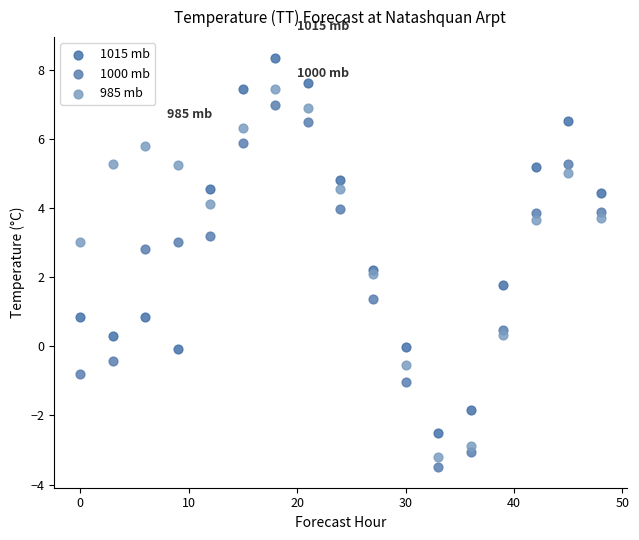

What is the X range (max minus min) for the scatter plot?

48.0